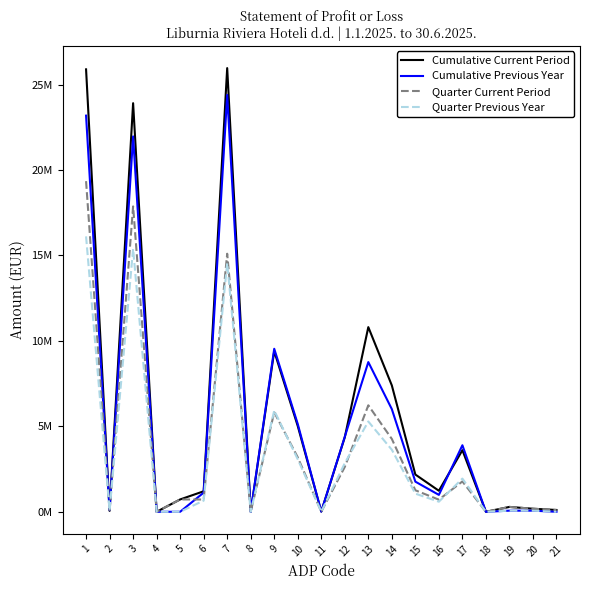

In Quarter Previous Year, how many points are lower than both neighbors (excluding endpoints)?

6